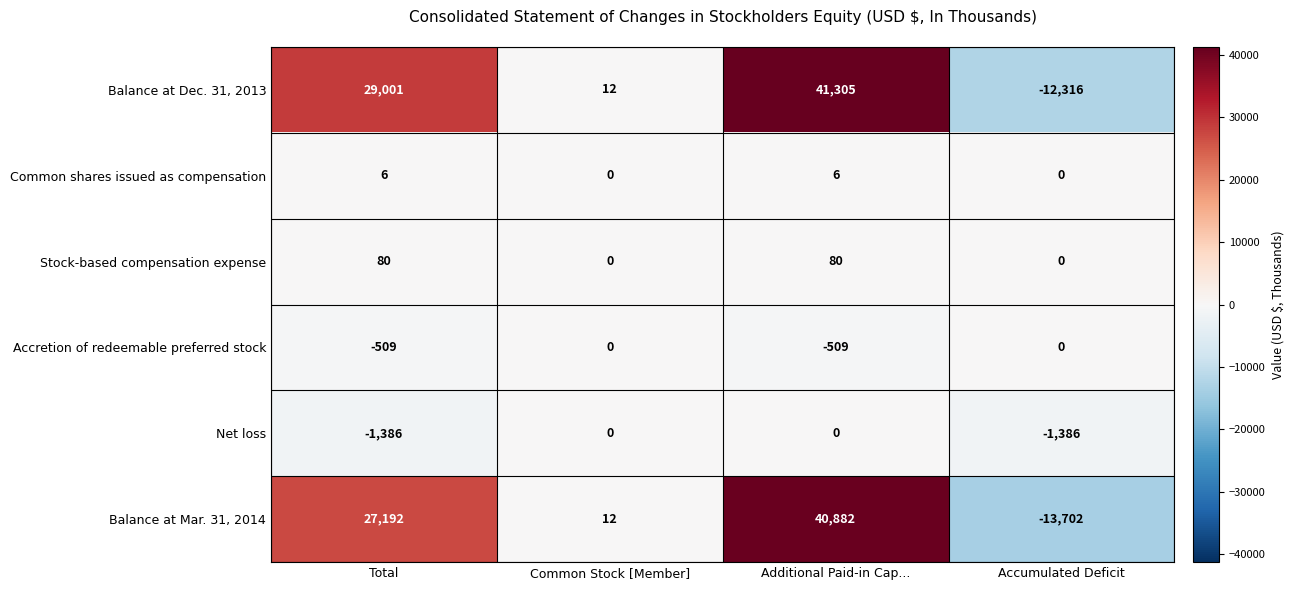

Is it true that Balance at Dec. 31, 2013 equals -12316 at Accumulated Deficit?

True